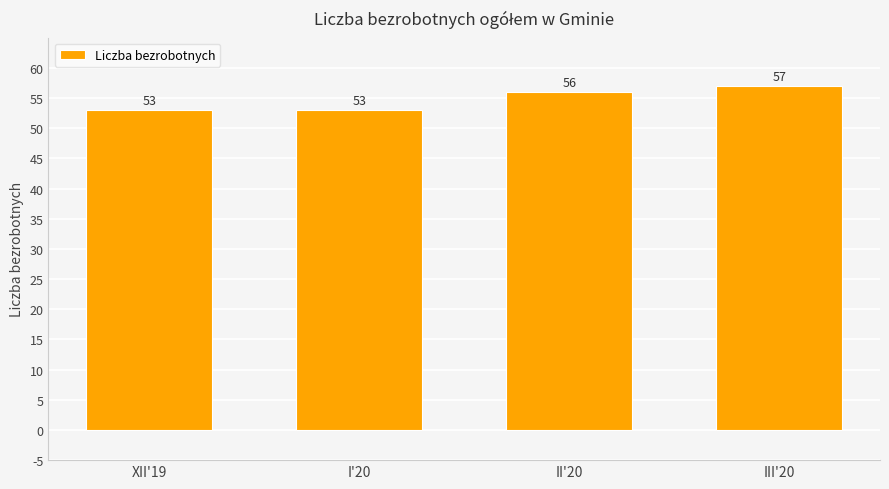

What is the greatest value displayed?

57